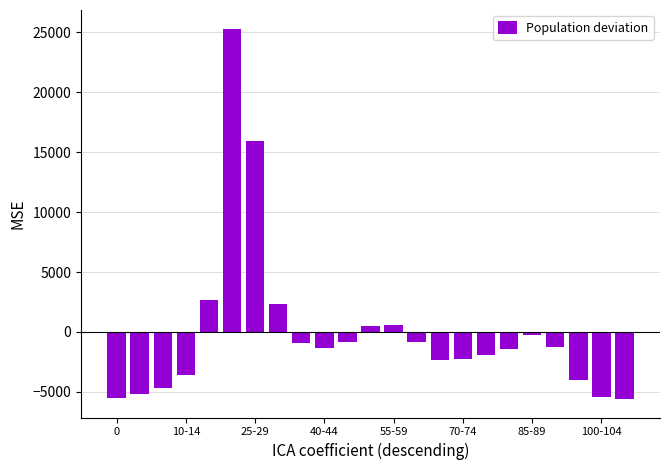

What is the difference between the second highest and minimum values?

21535.0